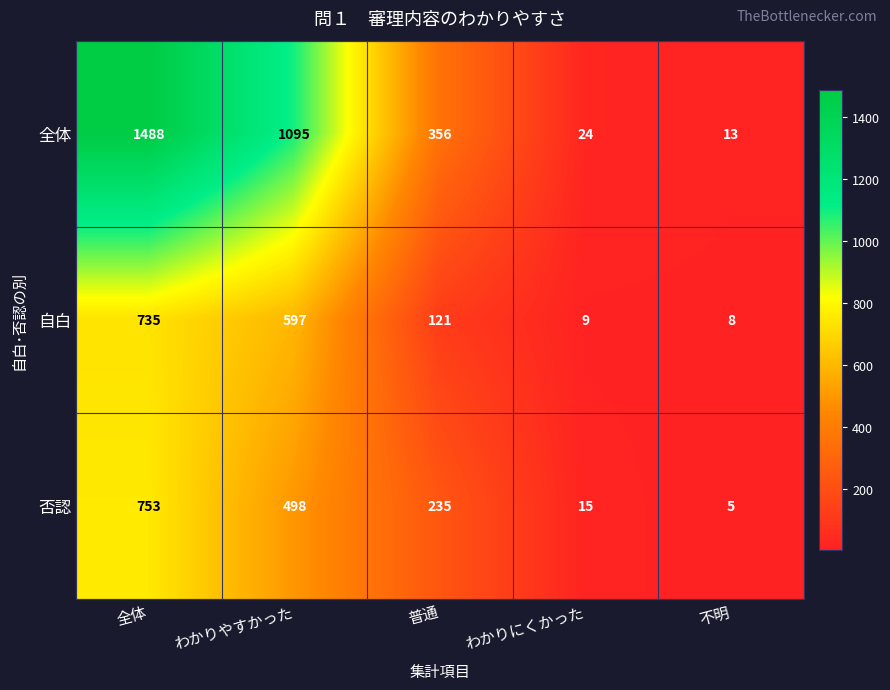

How many series are shown in this chart?

3